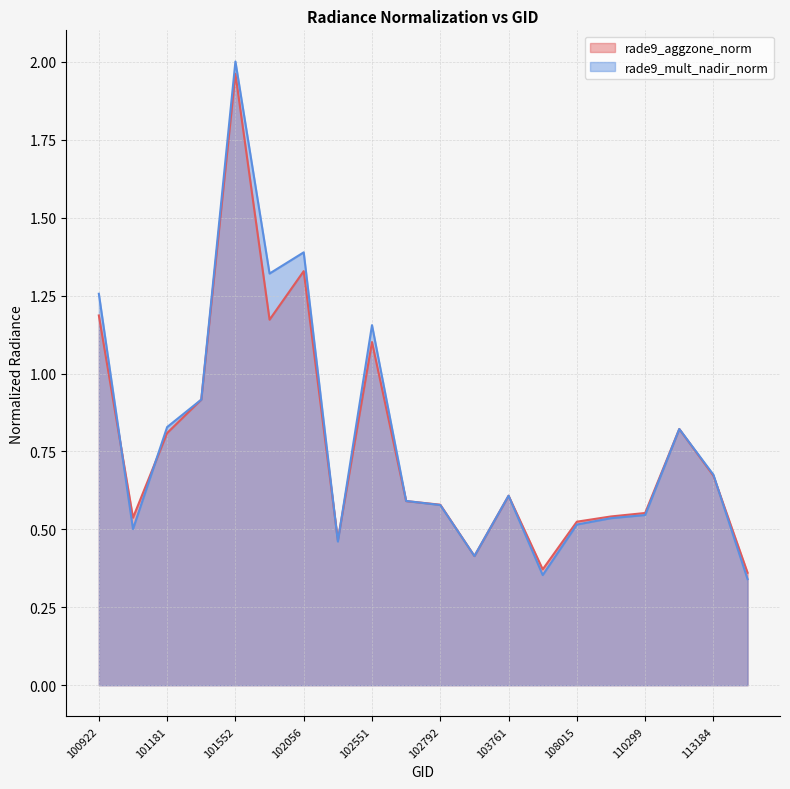

What is the difference between the rade9_mult_nadir_norm values at 100922 and 104355?

0.9